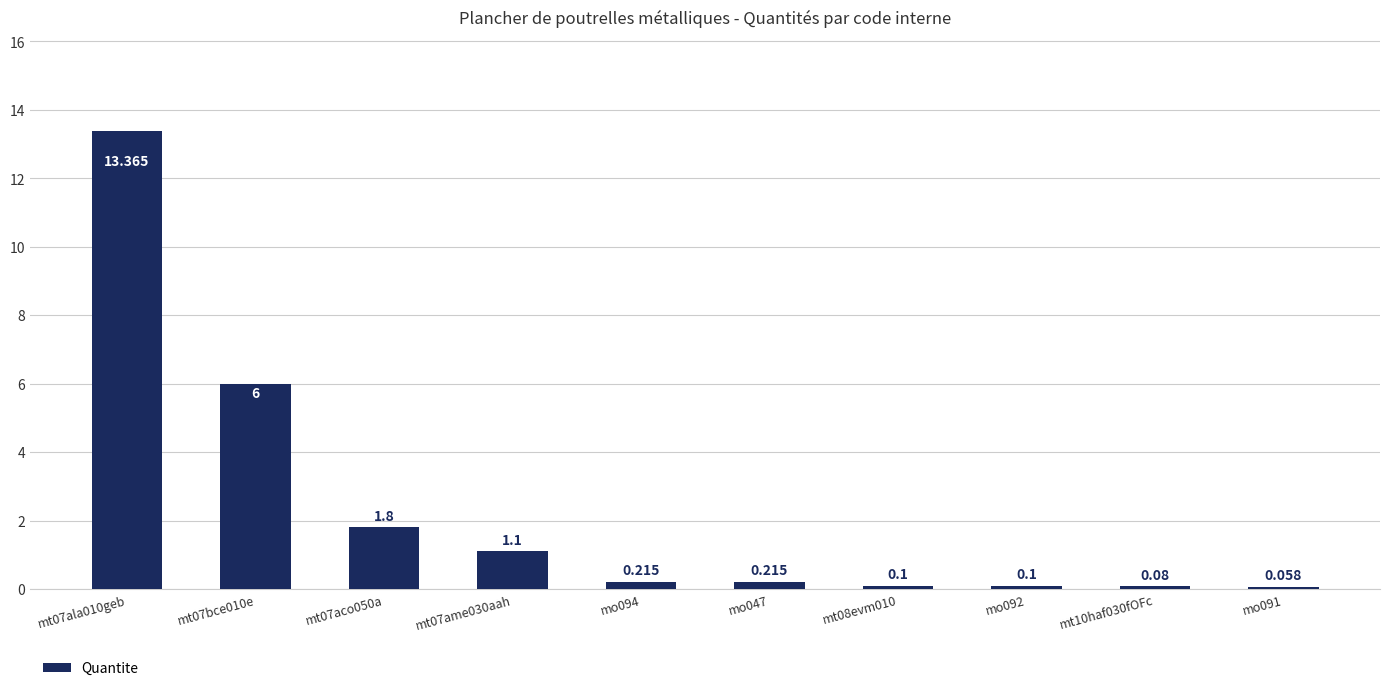

Count the number of categories in the chart.

10